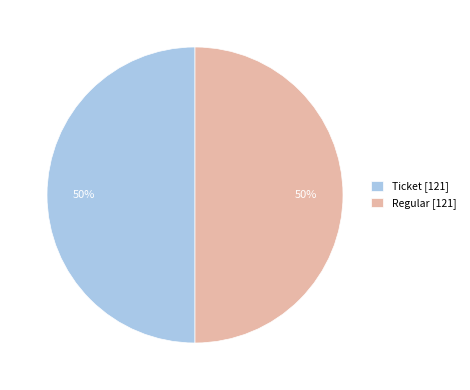

Approximately how many times larger is the value at Ticket [121] compared to Regular [121]?

1.0